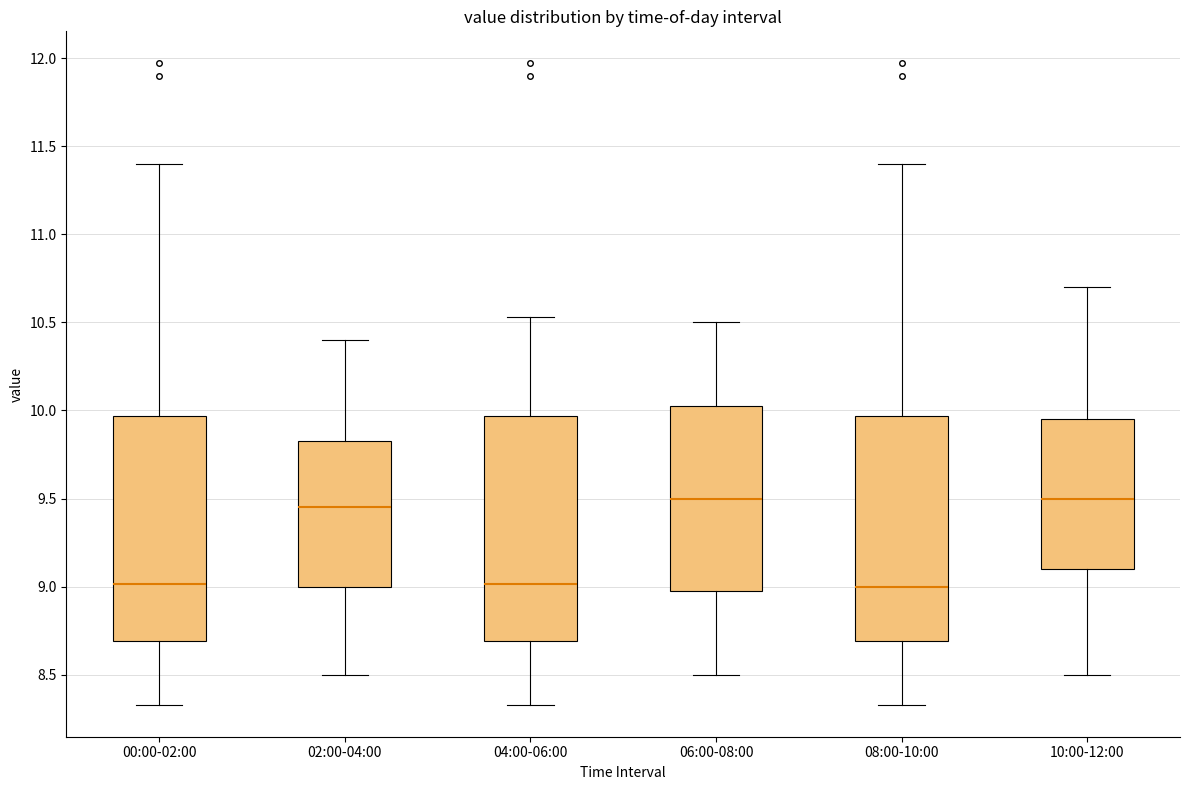

Reading left to right, read every box against the y-axis: the position of its median line, the range the box covers, and the ends of its whiskers. The values are not printed on the chart, so give them approximately, as read against the axis.

00:00-02:00: median 9.00, box 8.70 to 9.95, whiskers 8.35 to 11.40
02:00-04:00: median 9.45, box 9.00 to 9.85, whiskers 8.50 to 10.40
04:00-06:00: median 9.00, box 8.70 to 9.95, whiskers 8.35 to 10.55
06:00-08:00: median 9.50, box 9.00 to 10.05, whiskers 8.50 to 10.50
08:00-10:00: median 9.00, box 8.70 to 9.95, whiskers 8.35 to 11.40
10:00-12:00: median 9.50, box 9.10 to 9.95, whiskers 8.50 to 10.70